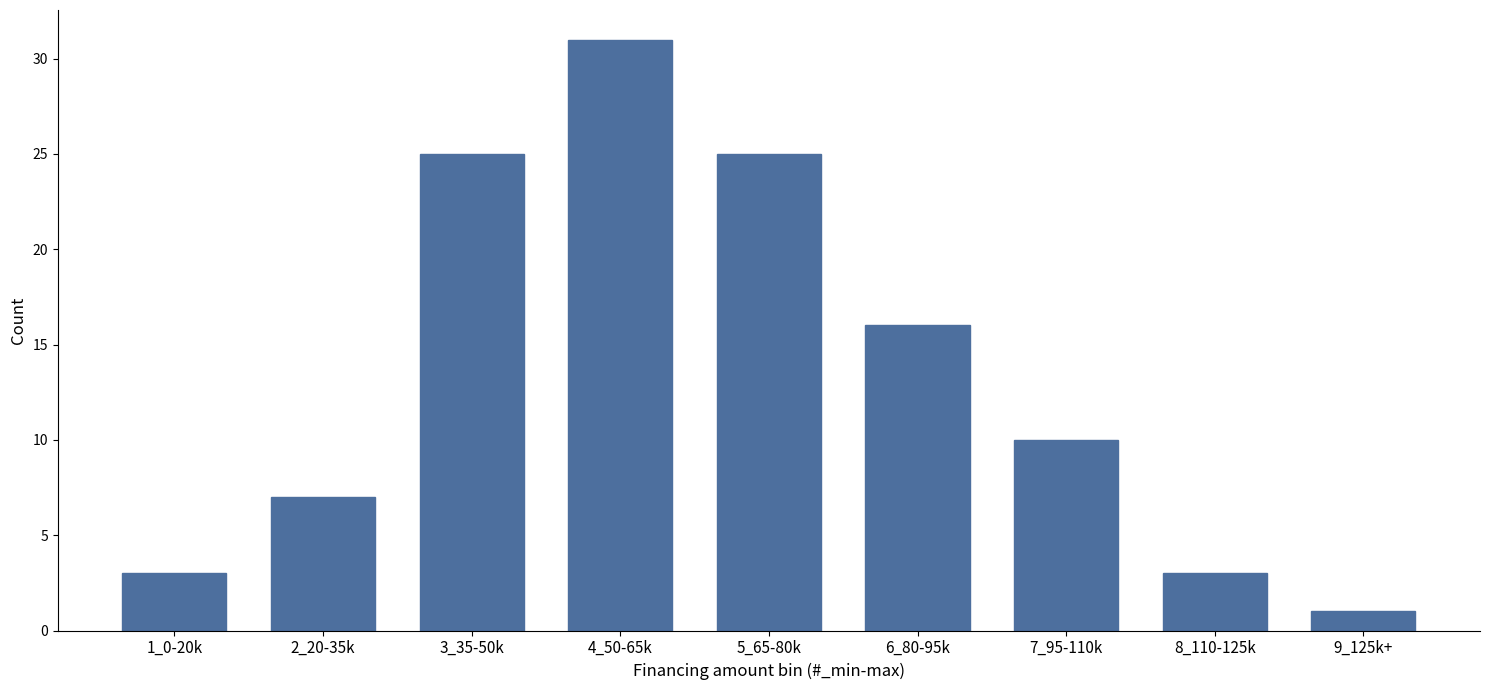

Reading right to left, what are all the values shown in this chart?

9_125k+=1	8_110-125k=3	7_95-110k=10	6_80-95k=16	5_65-80k=25	4_50-65k=31	3_35-50k=25	2_20-35k=7	1_0-20k=3